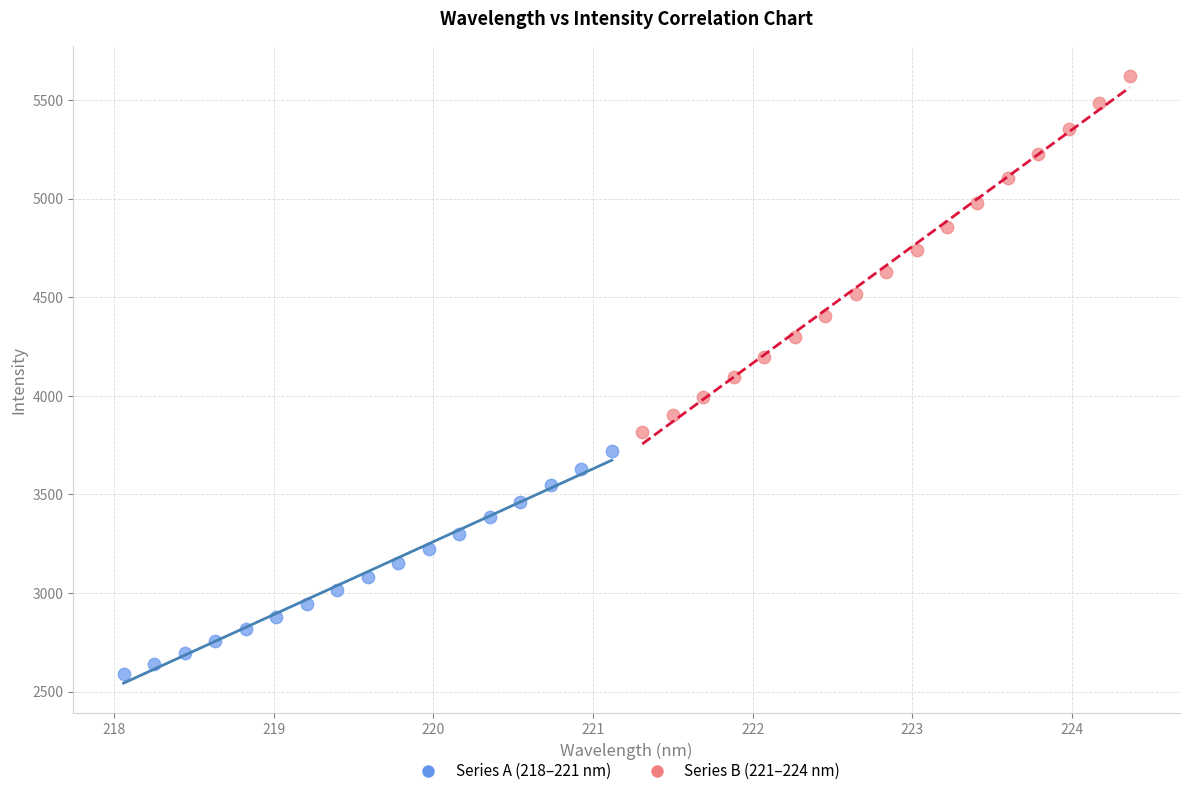

Which series contains the lowest Y value?

Series A (218–221 nm)